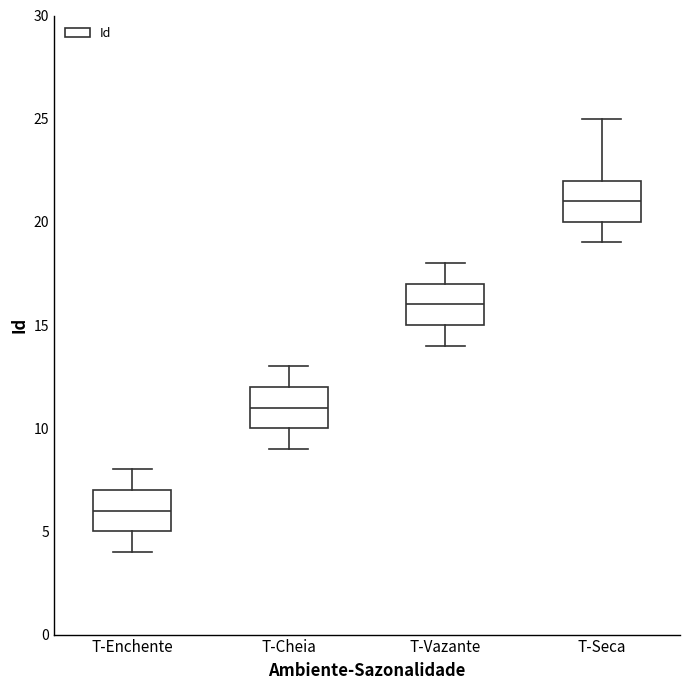

Where is the upper edge of the box for T-Enchente on the y-axis? The values are not printed on the chart, so give them approximately, as read against the axis.

7